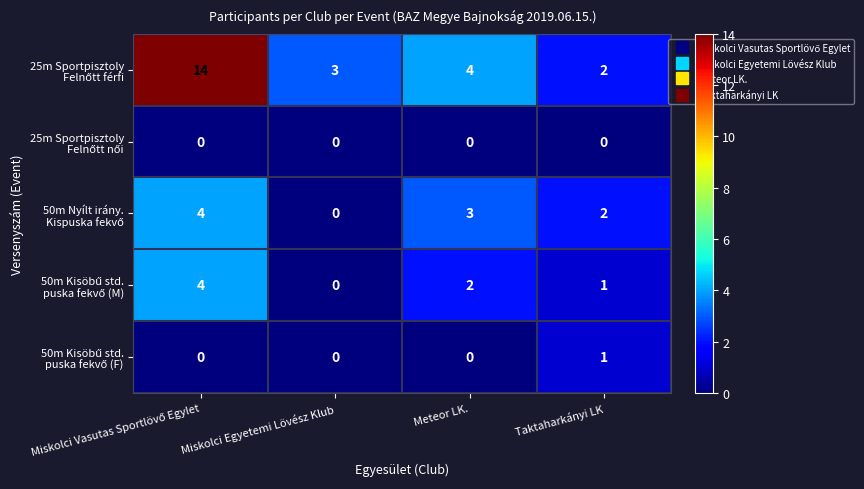

What is the total value across all series at Miskolci Egyetemi Lövész Klub?

3